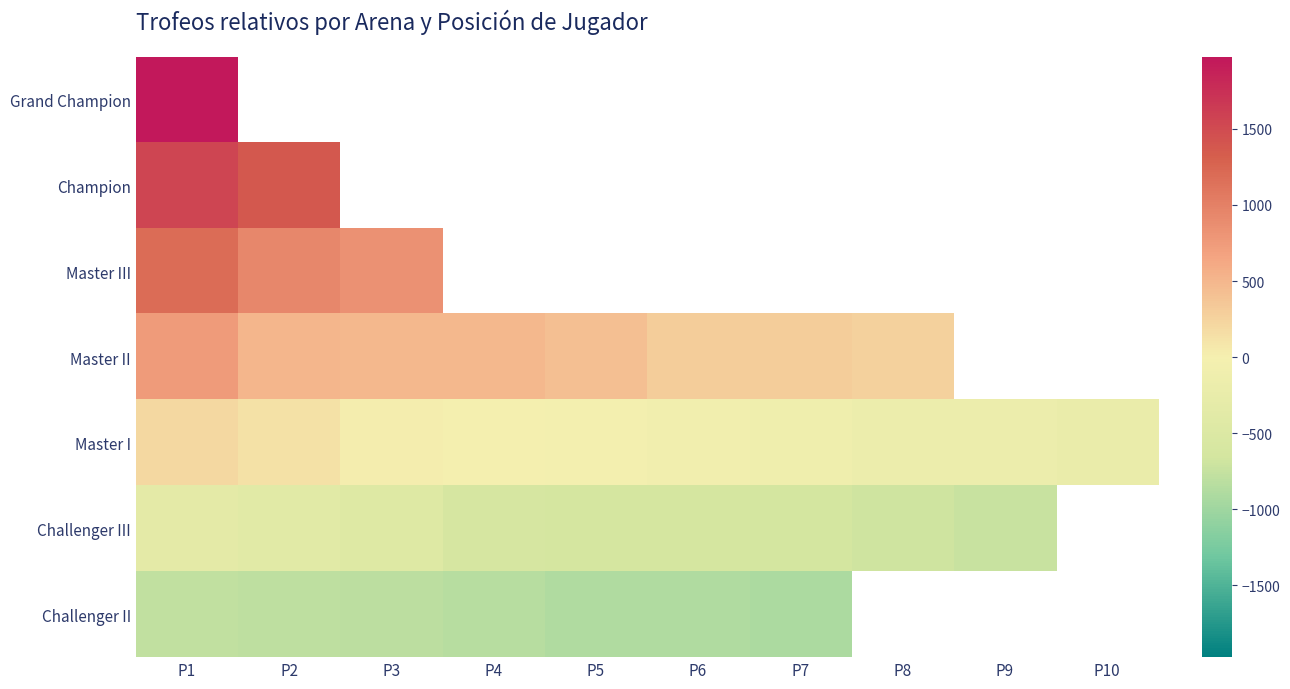

What is the highest value of the Challenger II series?

-778.3